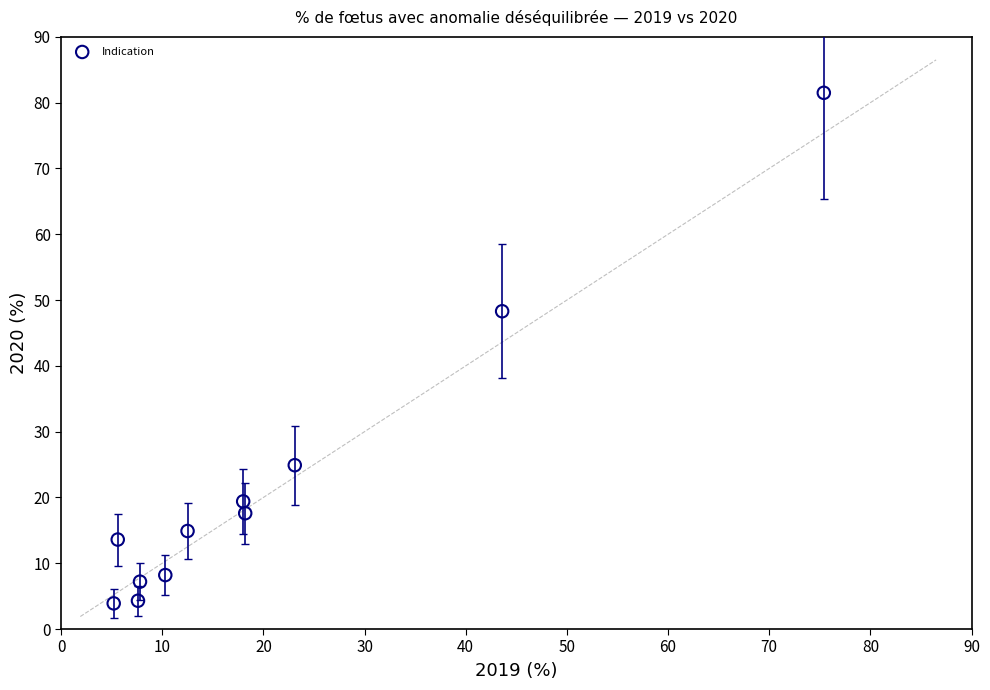

What is the average Y value?

22.2